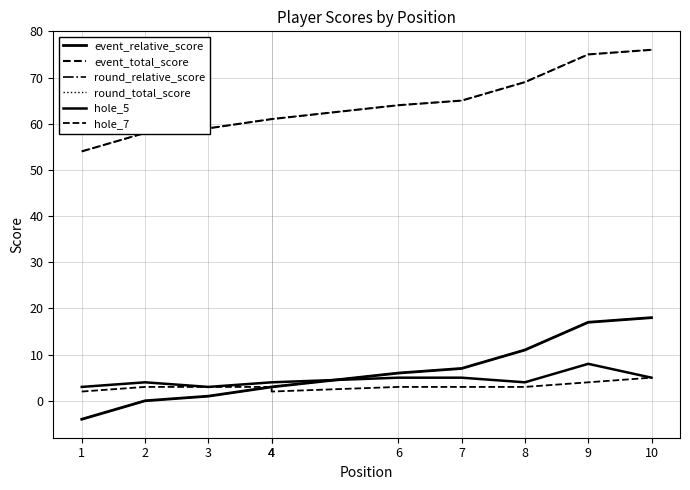

What are all the series names shown in the legend?

event_relative_score, event_total_score, round_relative_score, round_total_score, hole_5, hole_7